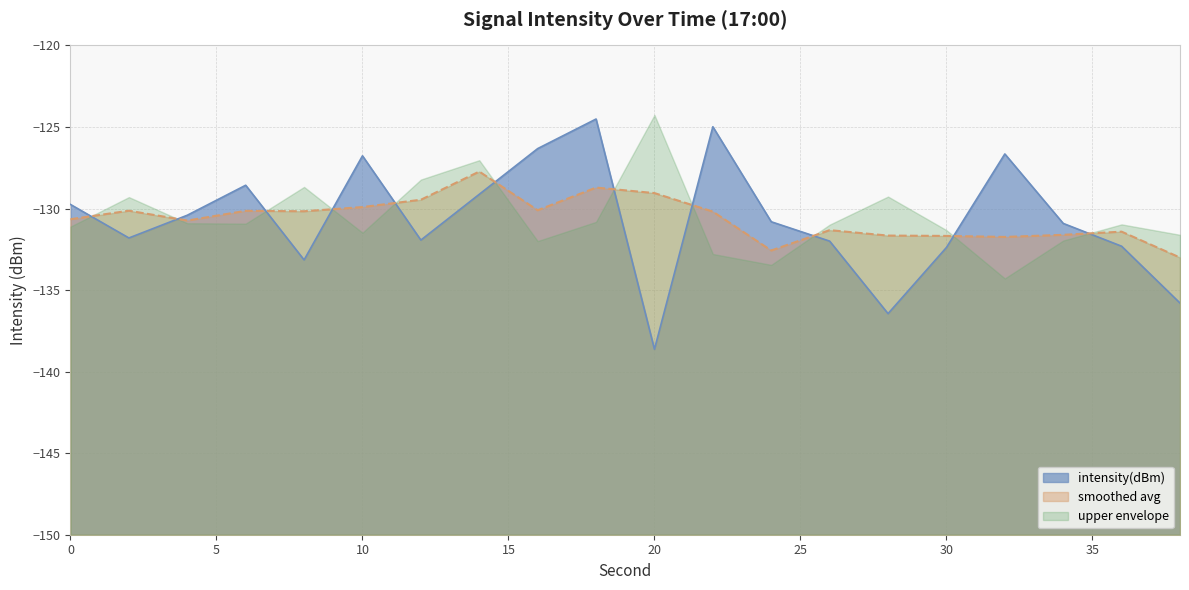

Which category has the lowest value across all series?

20